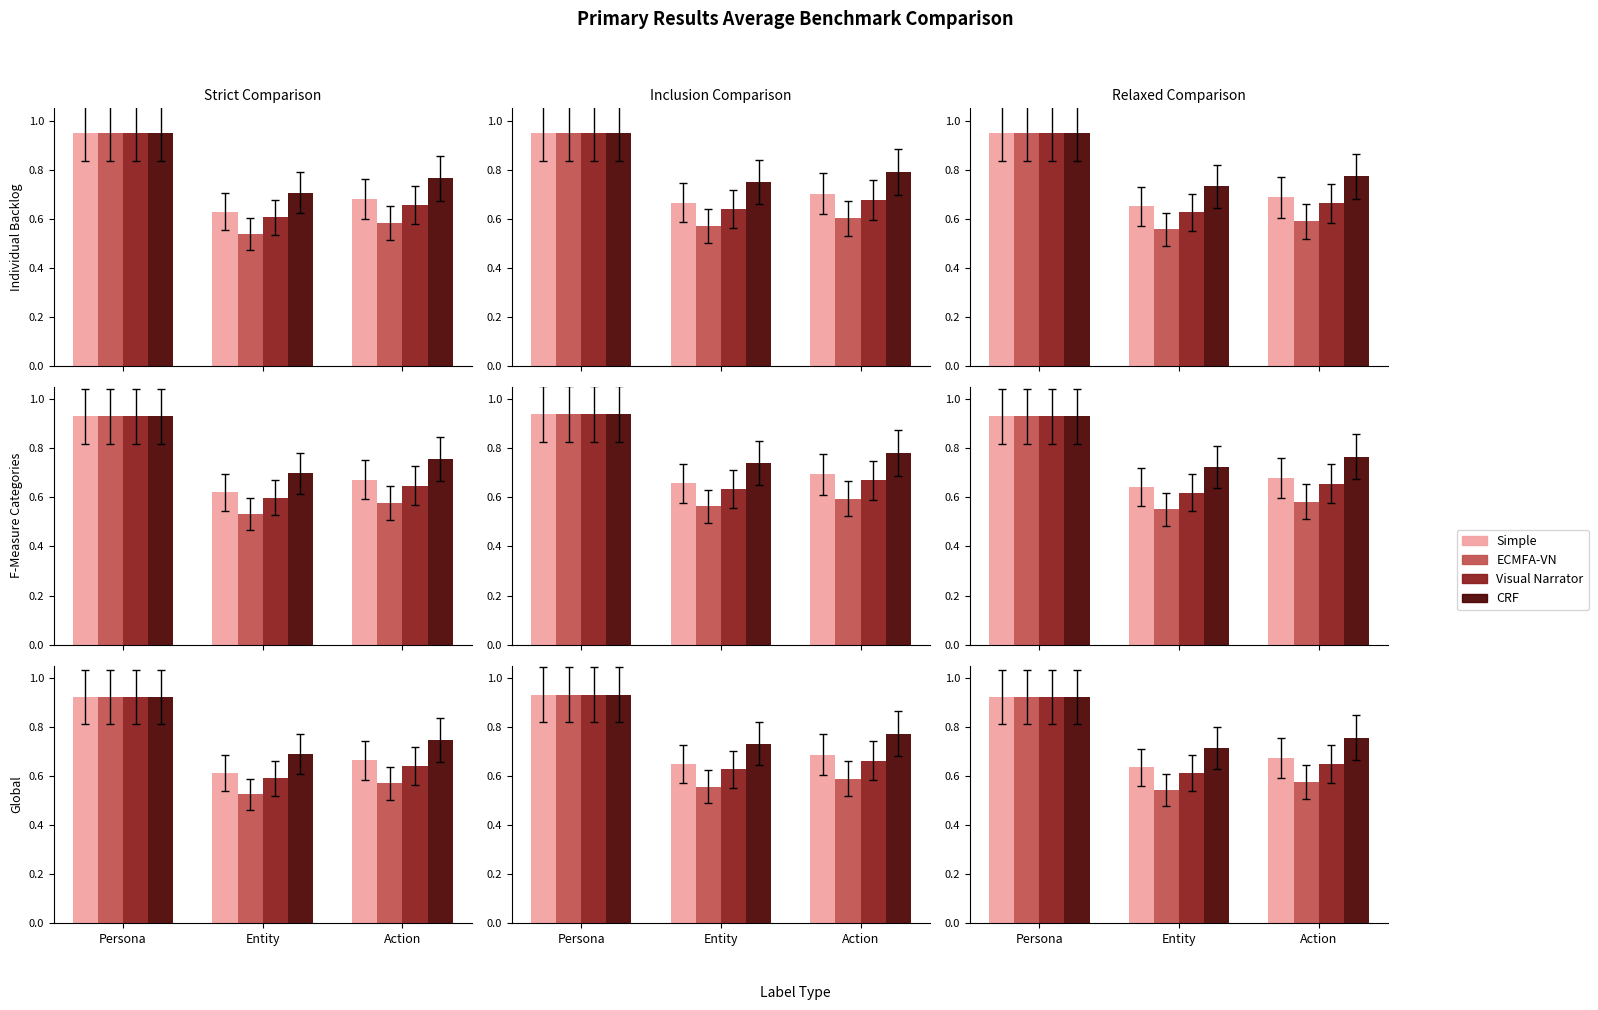

Reading right to left, extract all data points from this chart.

Simple: Action=0.7	Entity=0.6	Persona=0.9
ECMFA-VN: Action=0.6	Entity=0.5	Persona=0.9
Visual Narrator: Action=0.6	Entity=0.6	Persona=0.9
CRF: Action=0.8	Entity=0.7	Persona=0.9